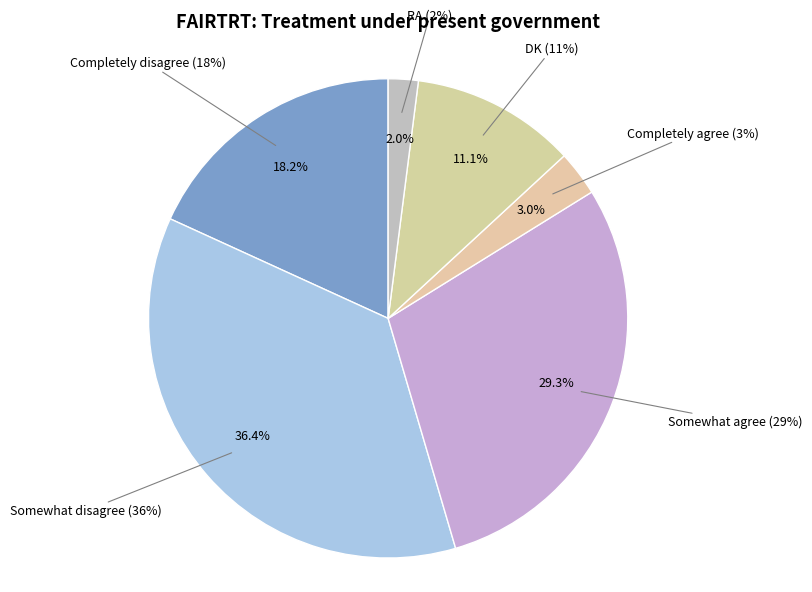

Count the number of slices in the pie.

6